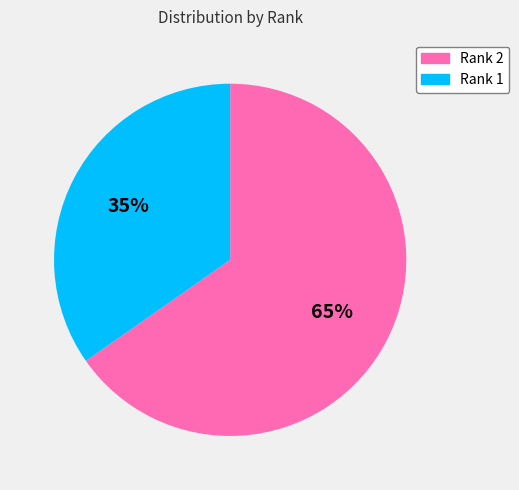

To the nearest percent, what portion does Rank 1 represent?

35%